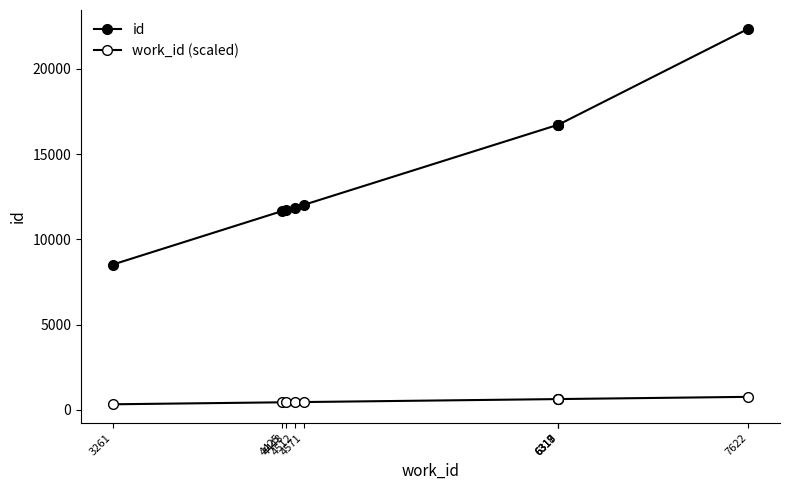

True or false: id and work_id (scaled) cross at least once.

False